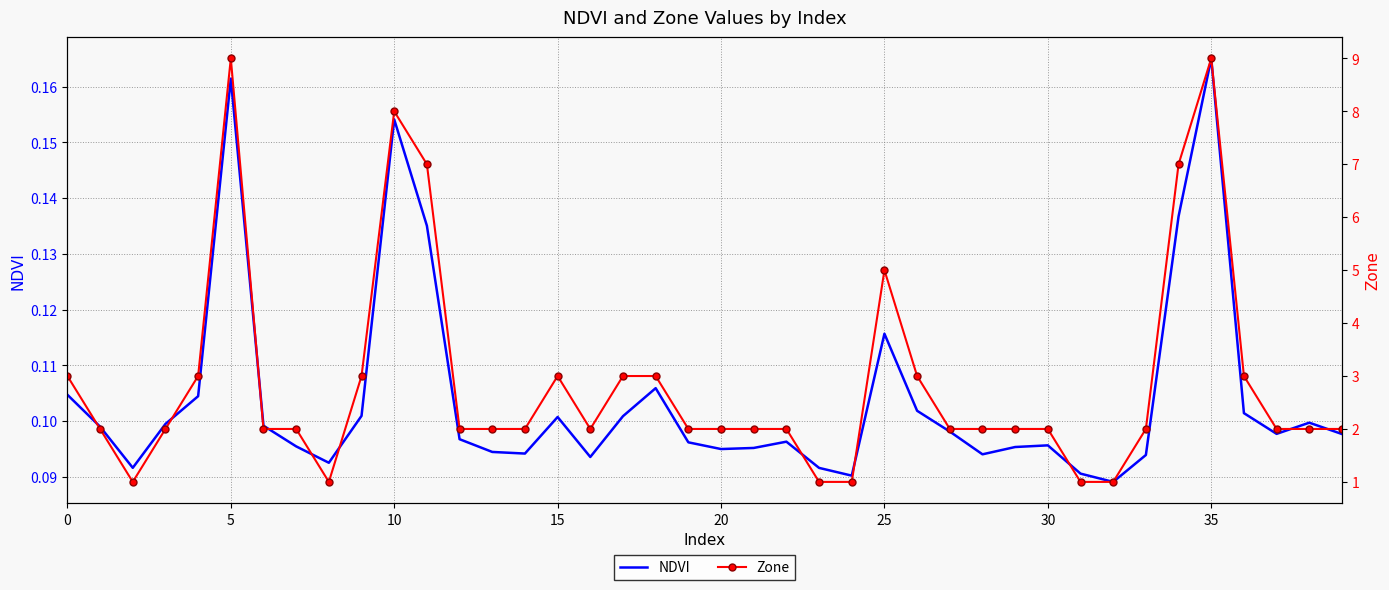

Count the NDVI values in the range 0 to 1.

40